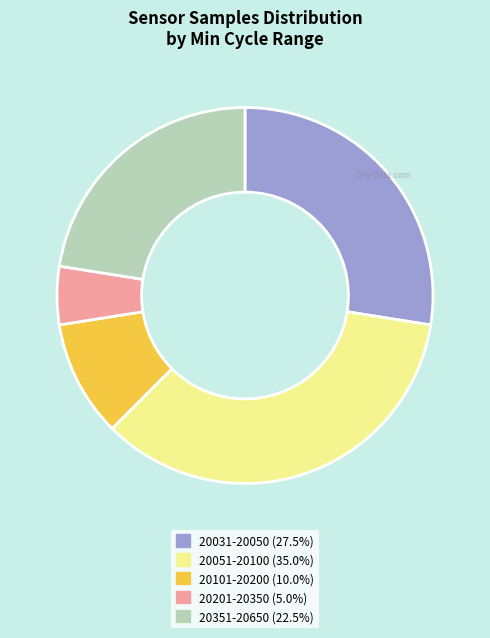

Is there any slice that represents more than half of the pie?

No